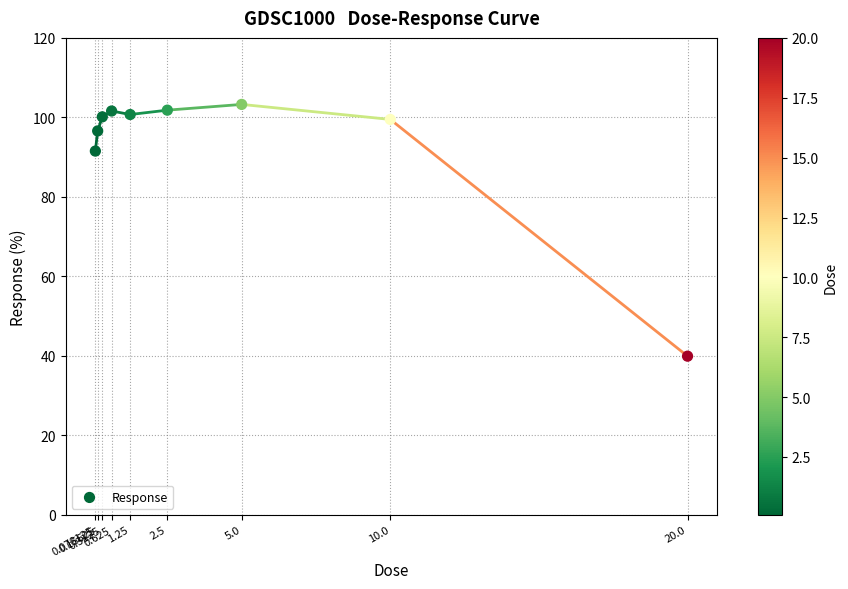

What Y value in the scatter plot is closest to 71?

91.5